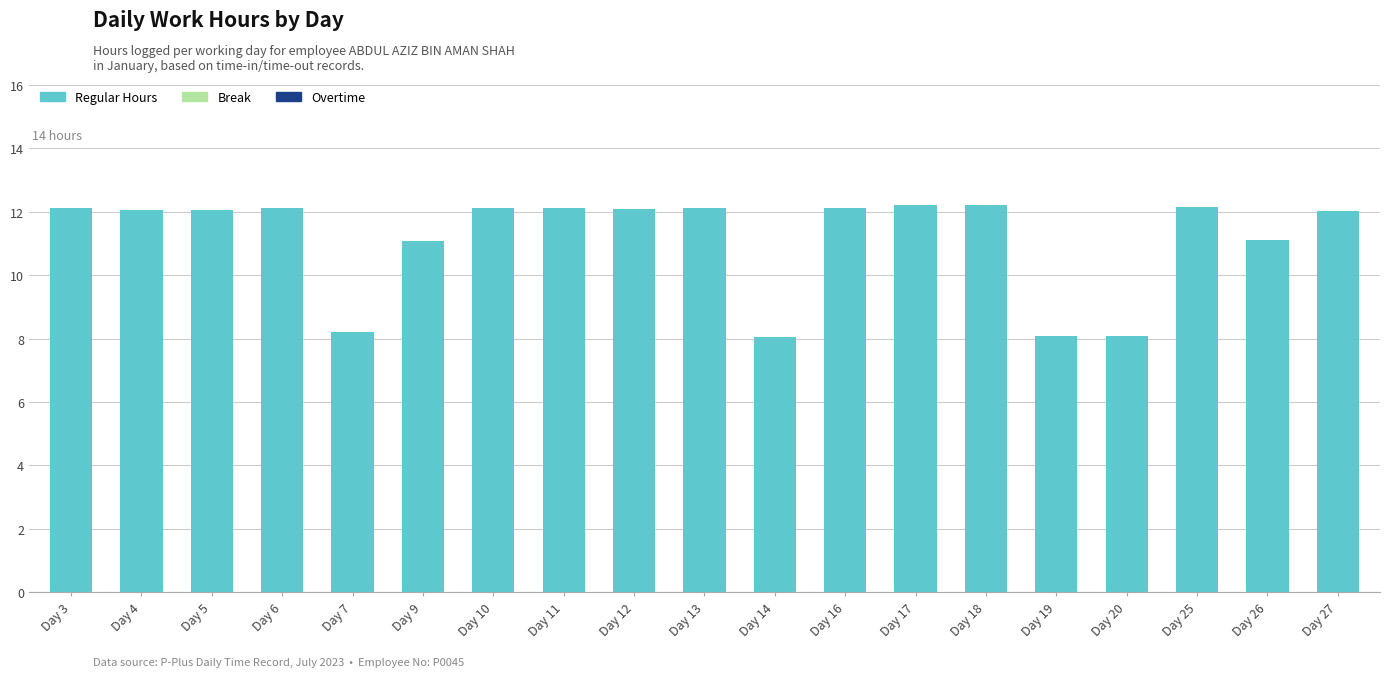

Approximately how many times larger is the value at Day 19 compared to Day 13?

0.7